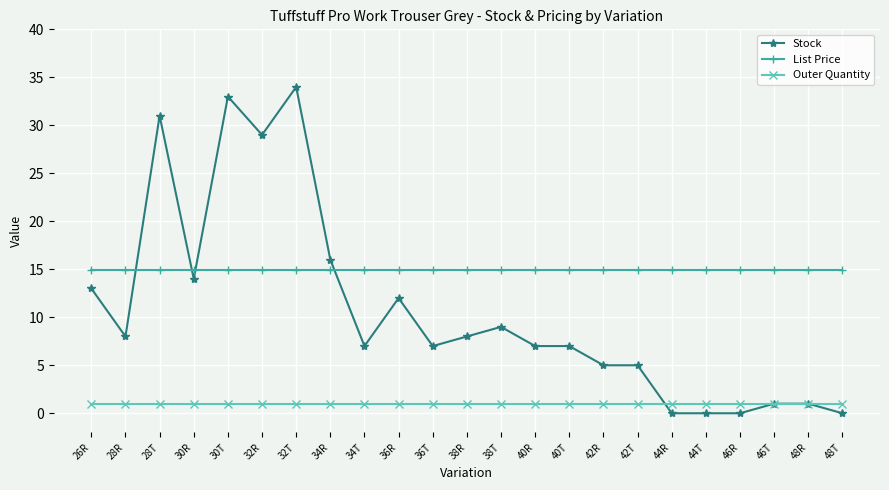

What is the greatest value displayed?

34.0